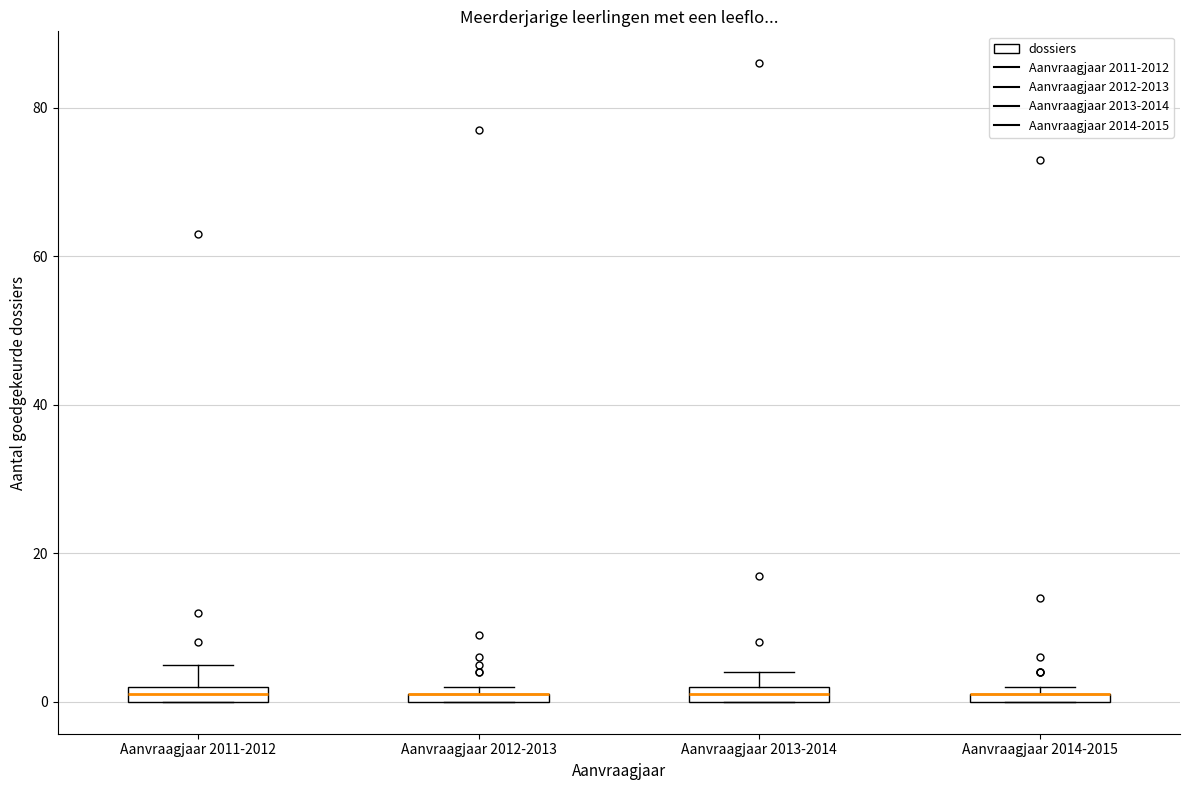

Where is the lower edge of the box for Aanvraagjaar 2013-2014 on the y-axis? The values are not printed on the chart, so give them approximately, as read against the axis.

0